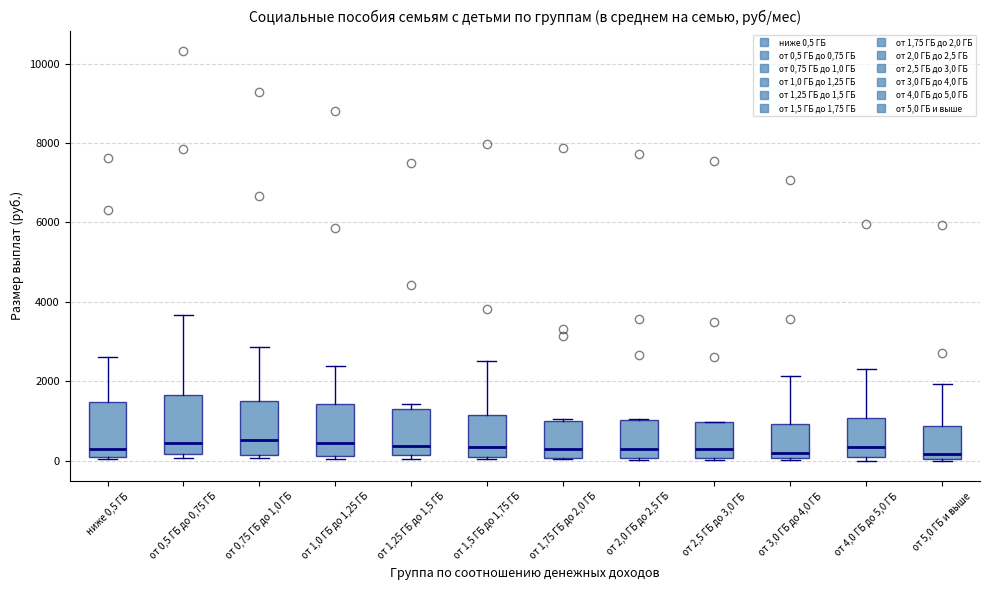

Where does the upper whisker of the box for от 5,0 ГБ и выше end on the y-axis? The values are not printed on the chart, so give them approximately, as read against the axis.

2000